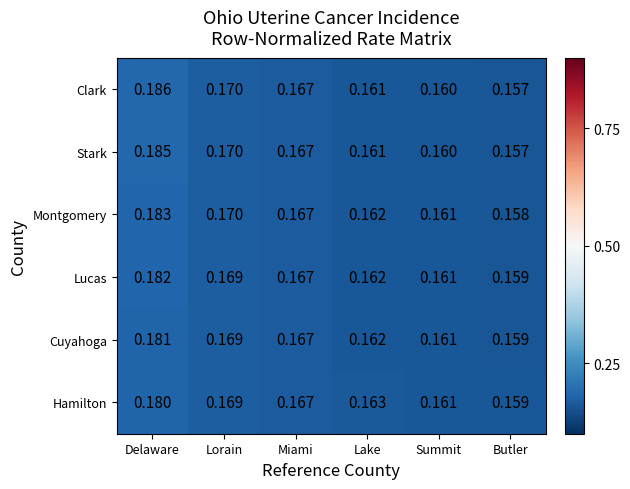

Count the number of categories in the chart.

6